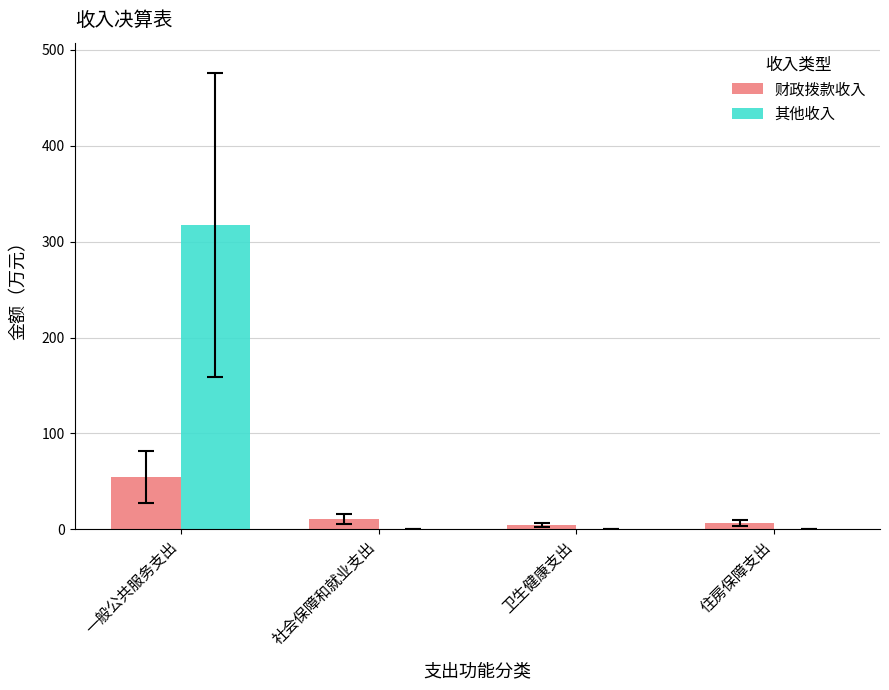

Which series has the largest range (max minus min)?

其他收入